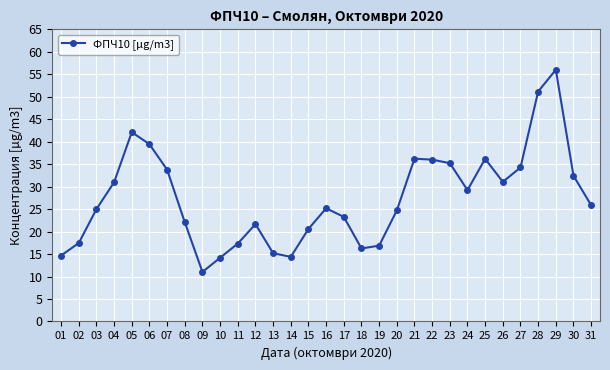

Read the value at 26.

31.1